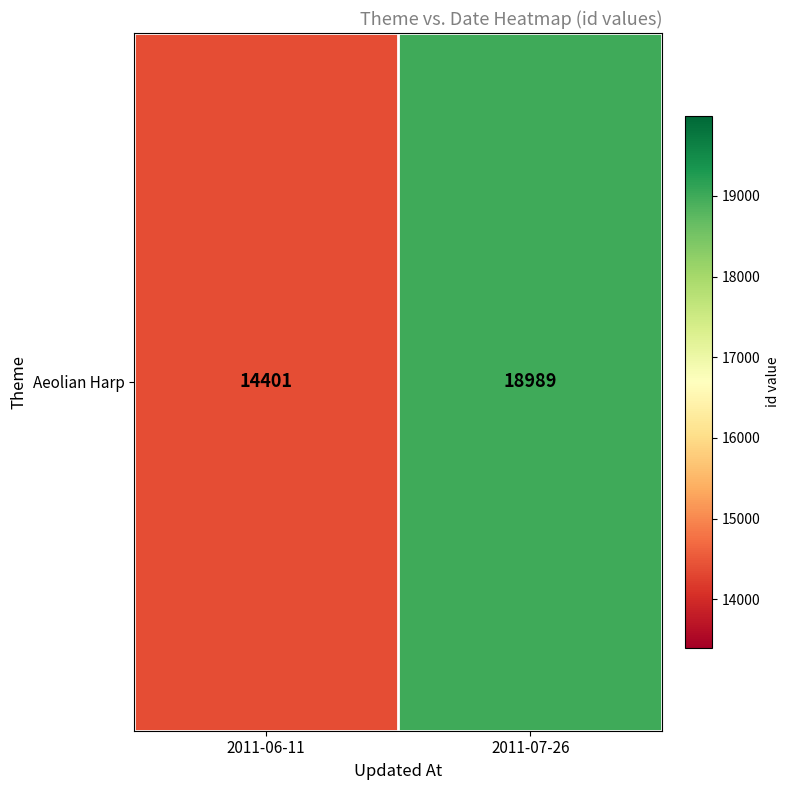

Reading left to right, list all the values displayed in this chart.

2011-06-11=14401	2011-07-26=18989